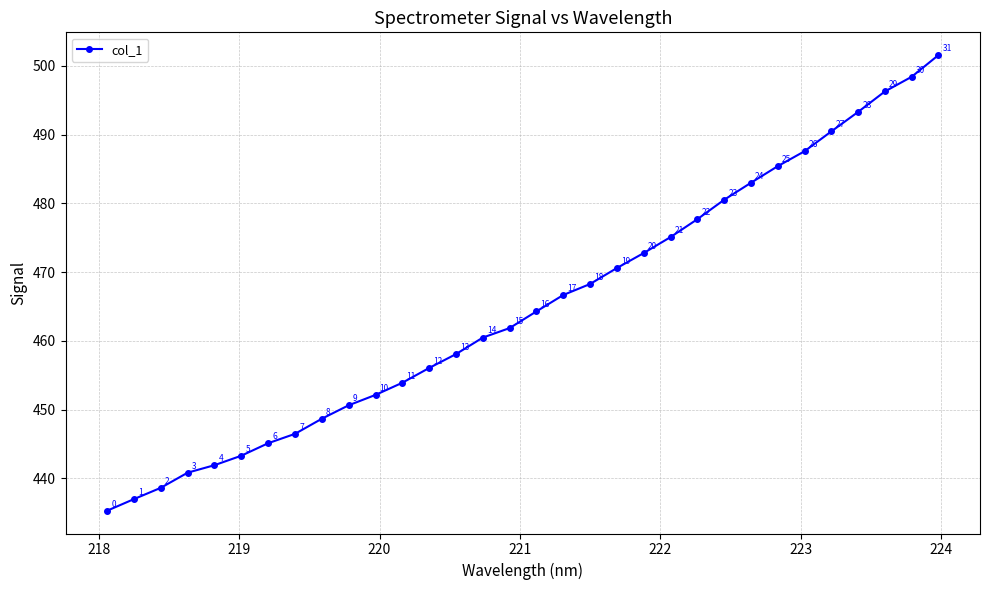

What is the greatest value displayed?

501.6